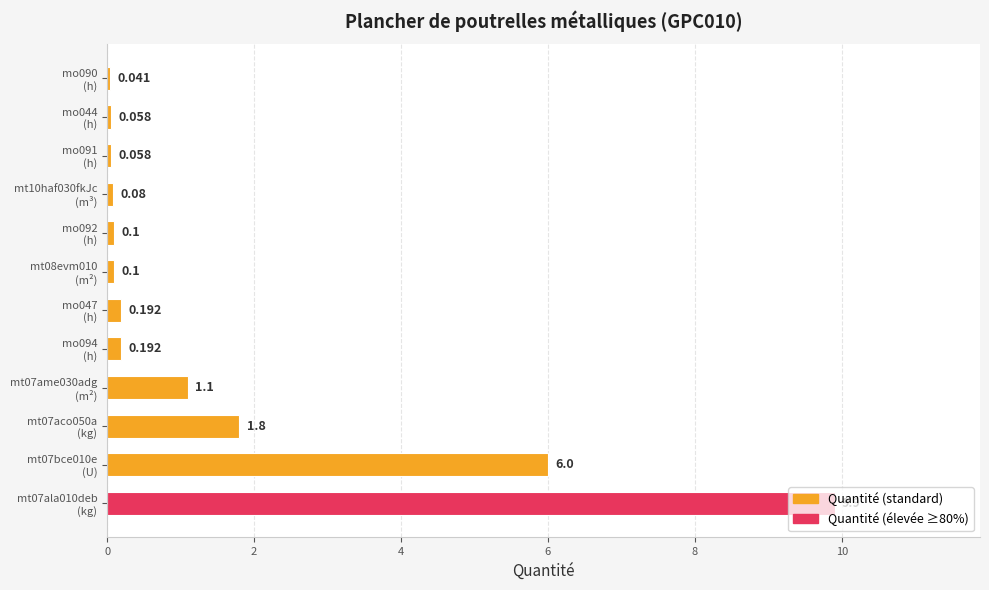

How many bars are there in total?

12